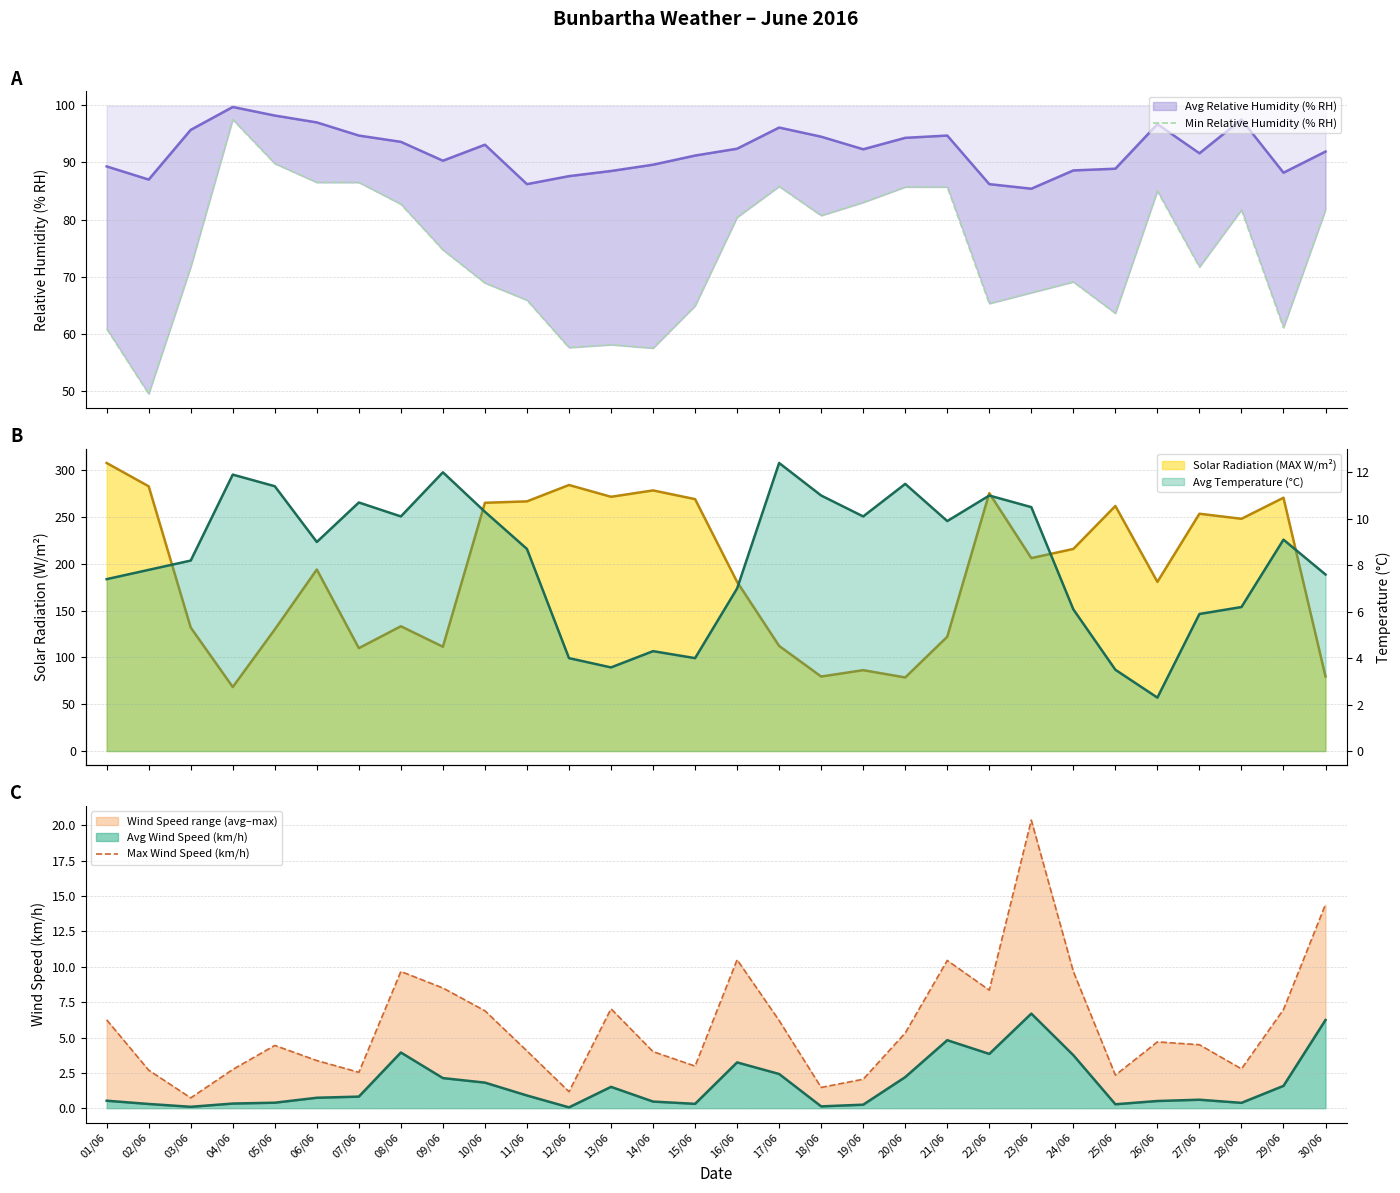

Is it true that Max Wind Speed (km/h) equals 1.1 at 20/06?

False